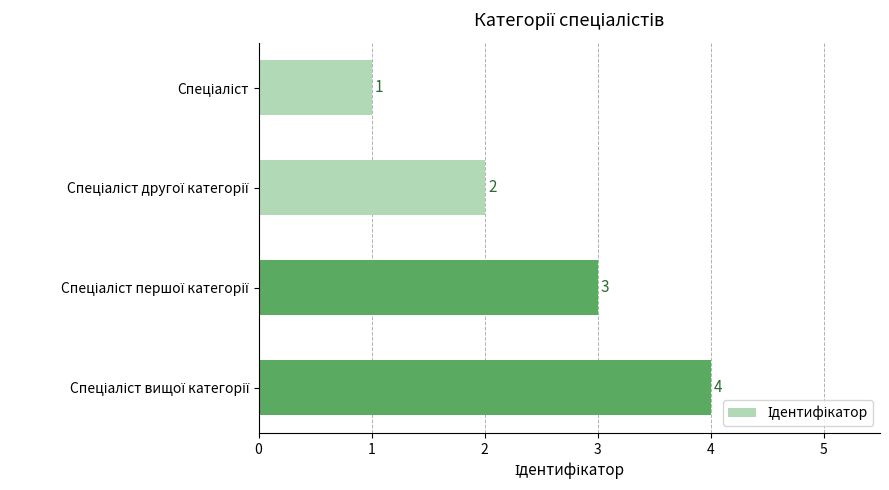

What is the sum of all values?

10